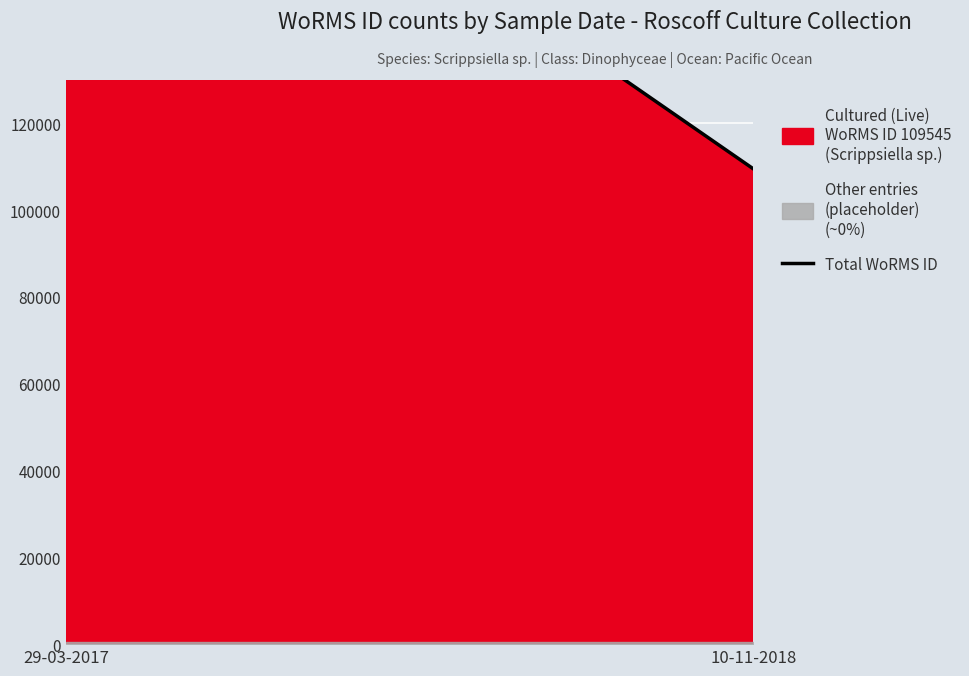

At which category does the chart reach its peak across all series?

29-03-2017